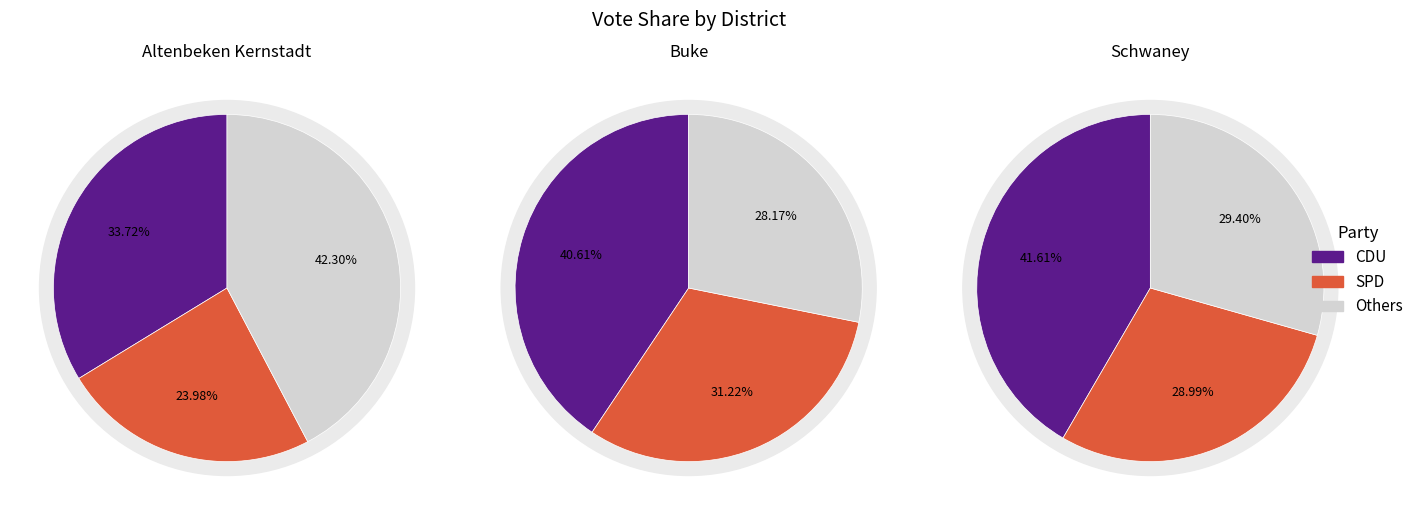

Does any single category account for the majority?

No